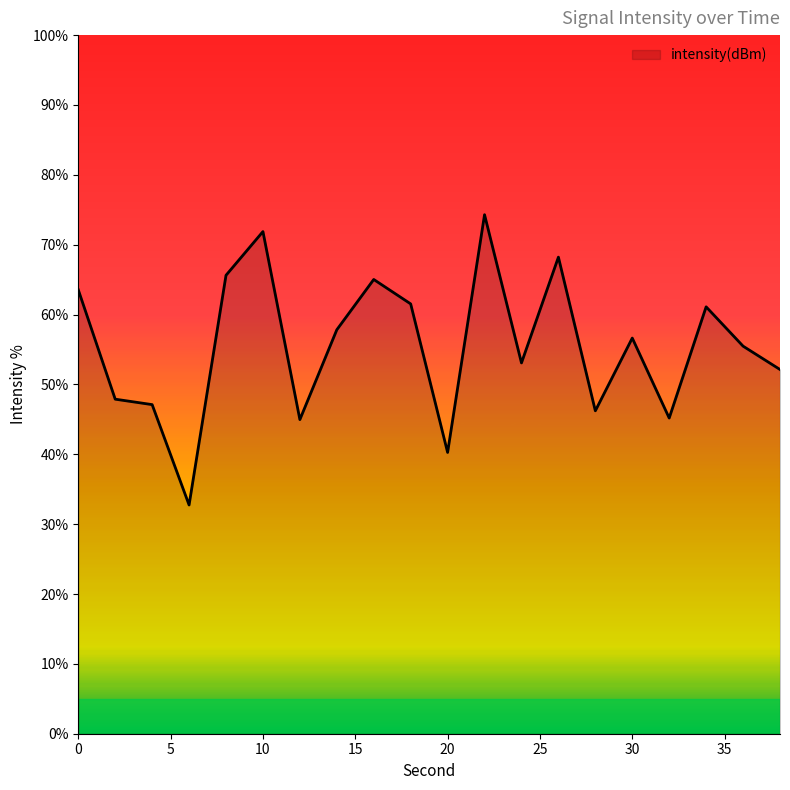

What is the minimum value shown in the chart?

32.7